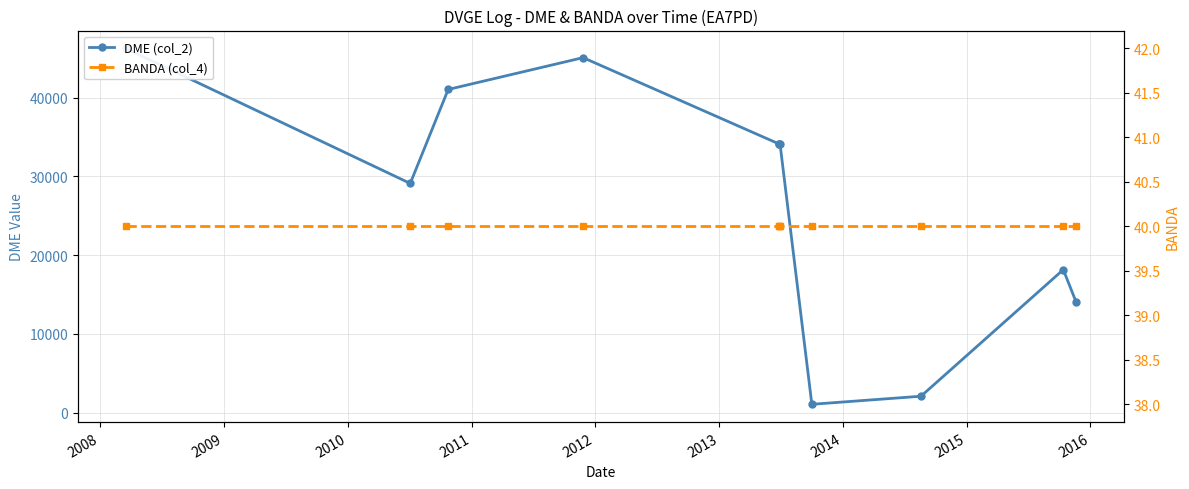

True or false: DME (col_2) has a value of 40142 at 2008.

False